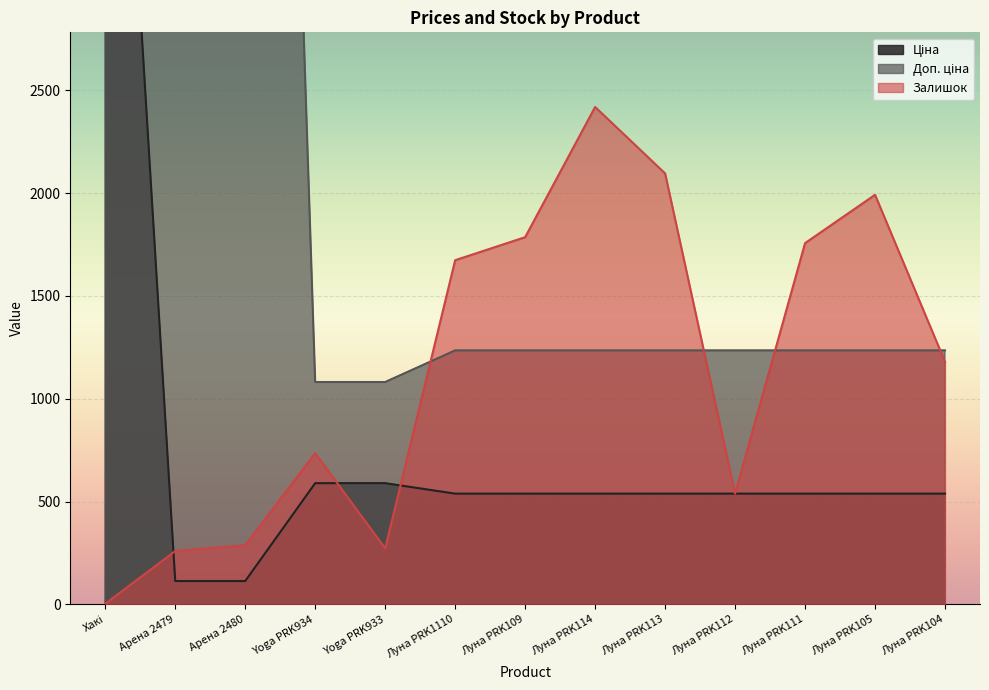

At Луна PRK114, list the series in order from largest to smallest.

Залишок, Доп. ціна, Ціна